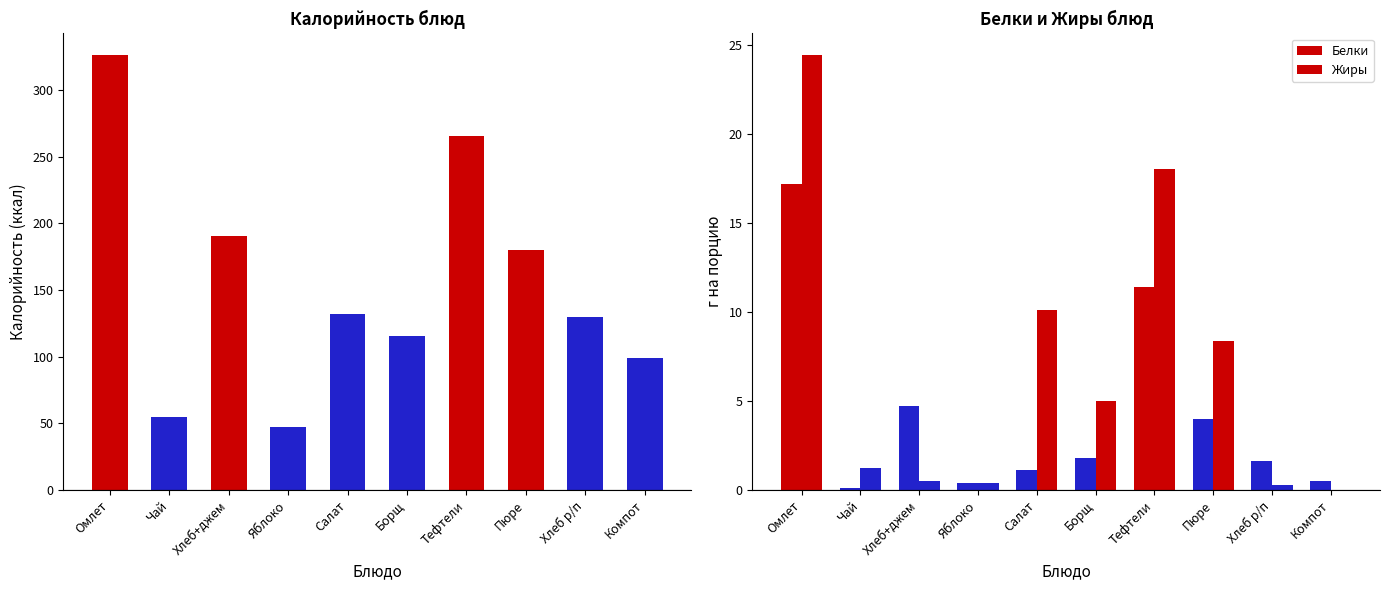

Is it true that Белки equals 0.4 at Яблоко?

True